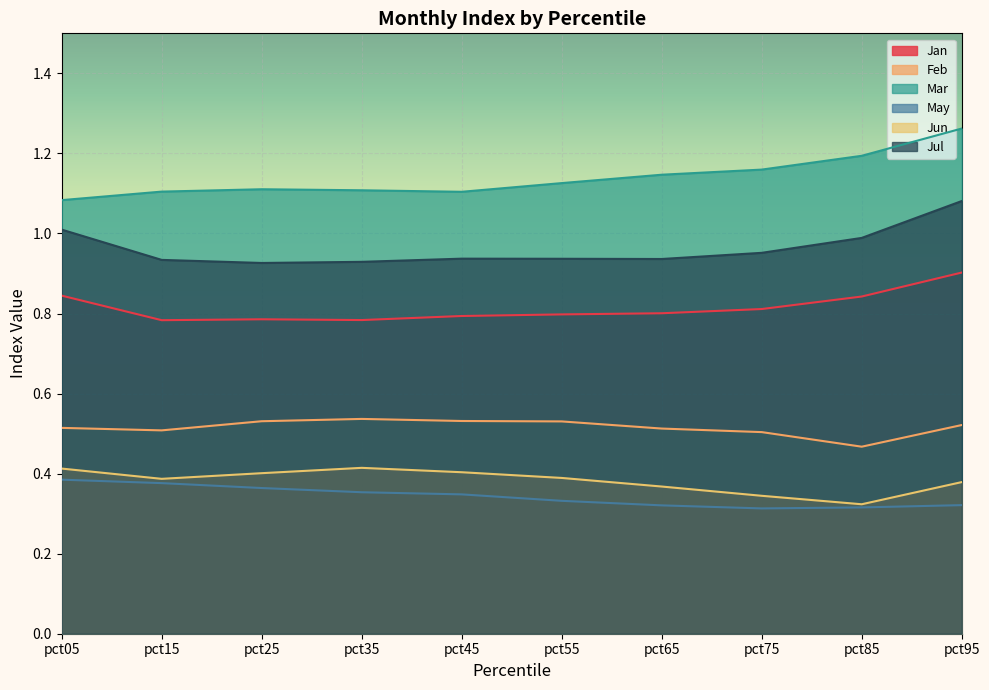

How many lines are shown in the chart?

6